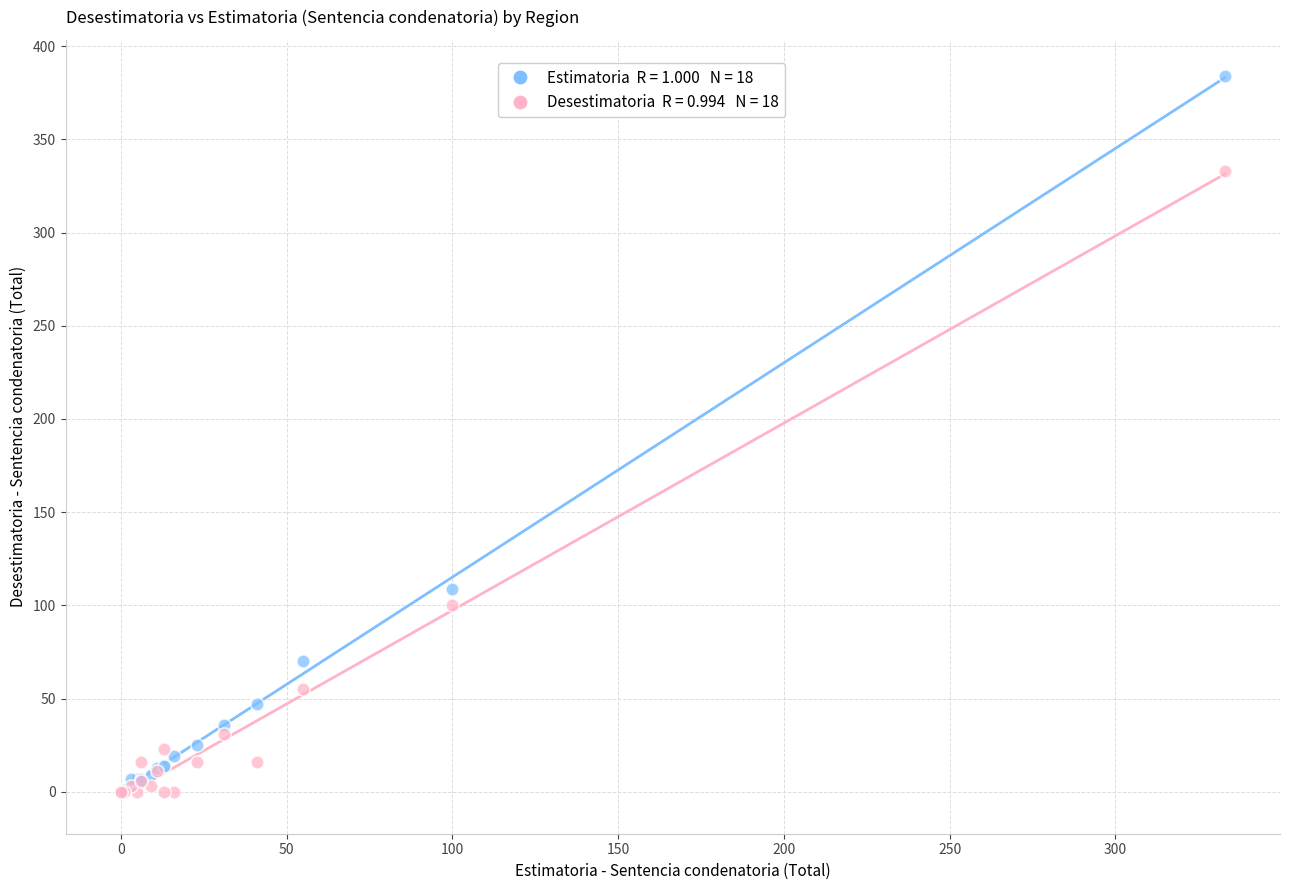

Across all series, what Y value is closest to 192?

109